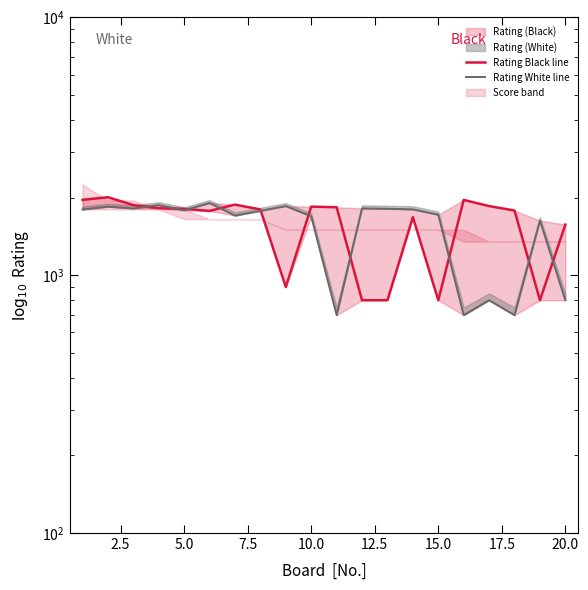

Reading right to left, transcribe all the data shown in this chart.

Rating Black line: 1572	800	1783	1855	1960	800	1680	800	800	1836	1845	900	1800	1879	1776	1810	1819	1872	2008	1961
Rating White line: 800	1630	700	800	700	1717	1801	1811	1817	700	1692	1855	1776	1704	1907	1786	1871	1816	1845	1799